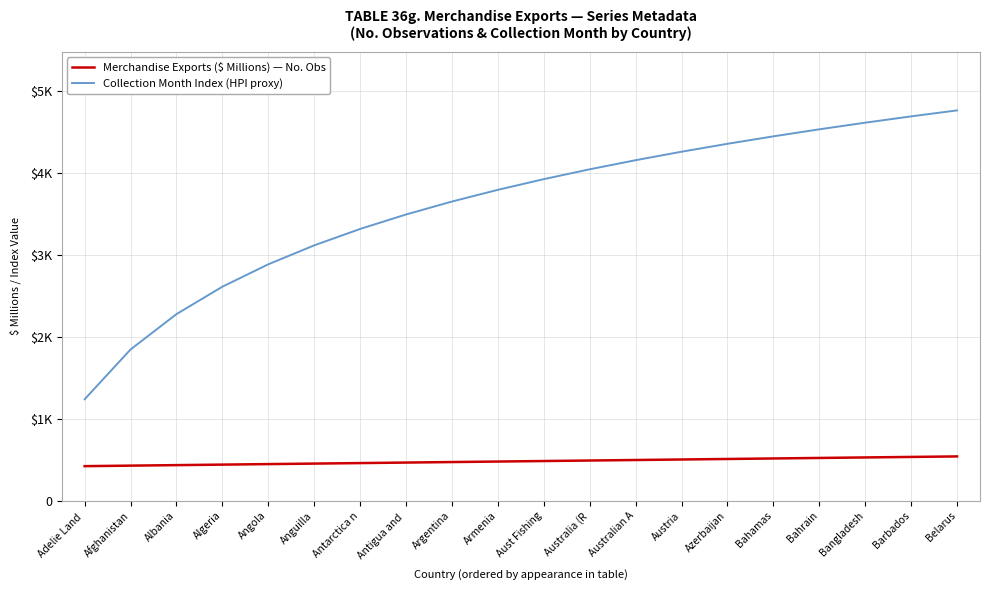

True or false: Collection Month Index (HPI proxy) and Merchandise Exports ($ Millions) — No. Obs intersect in this chart.

False